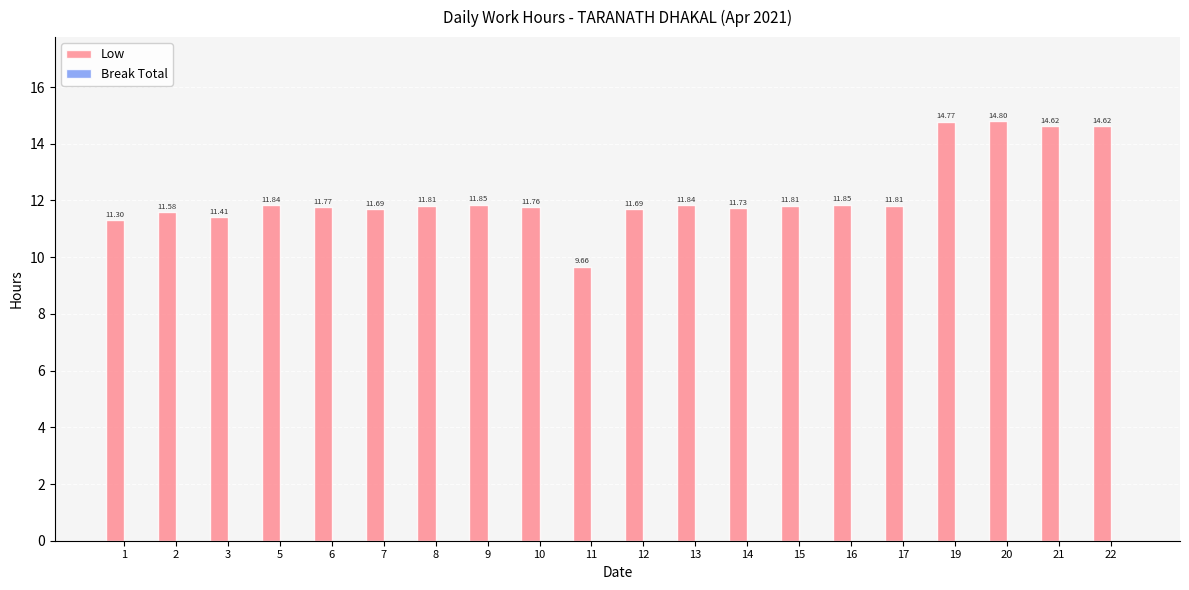

What is the ratio of the value at 9 to the value at 7?

1.0